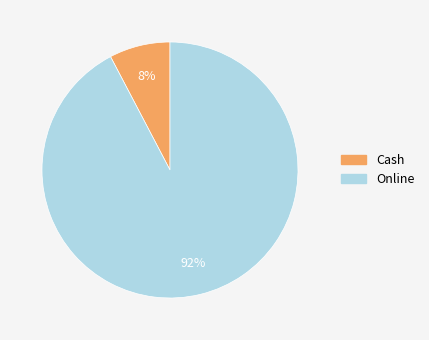

What percentage is the Cash slice, to the nearest percent?

8%